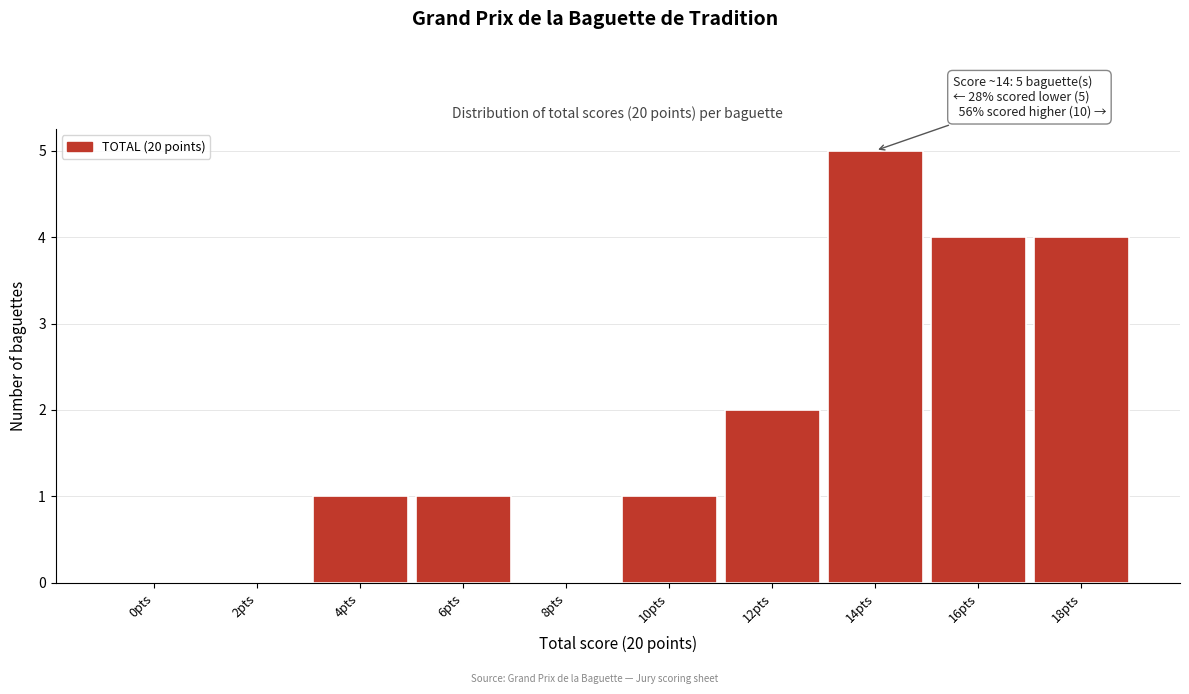

Reading left to right, transcribe all the data shown in this chart.

0pts=0	2pts=0	4pts=1	6pts=1	8pts=0	10pts=1	12pts=2	14pts=5	16pts=4	18pts=4